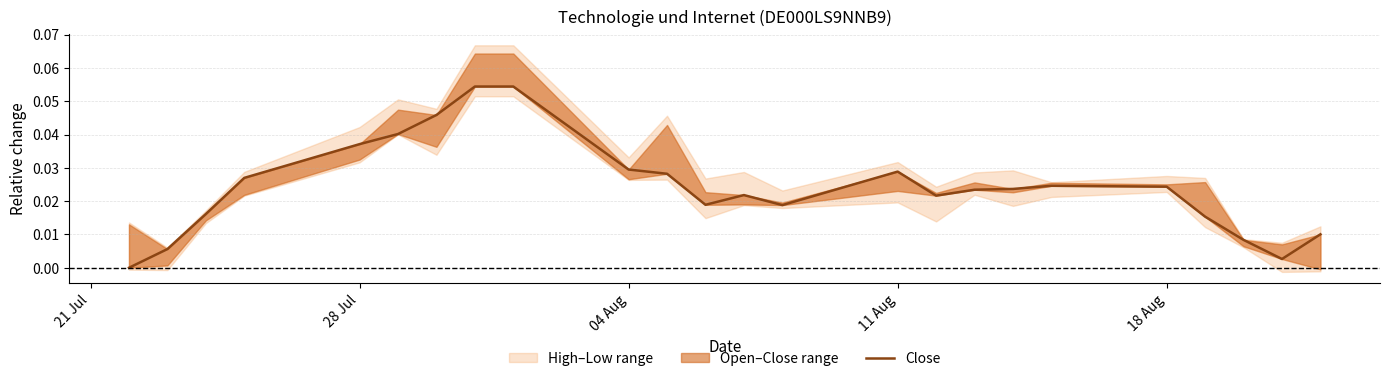

Does the chart display data point markers on the line(s)?

No